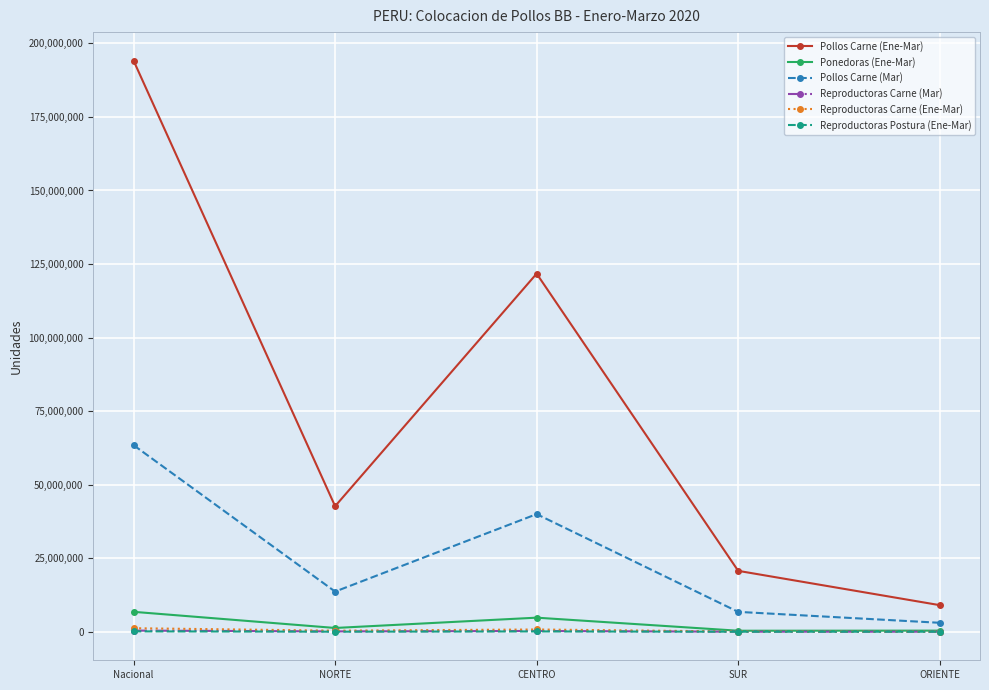

What is the maximum value for Ponedoras (Ene-Mar)?

6765280